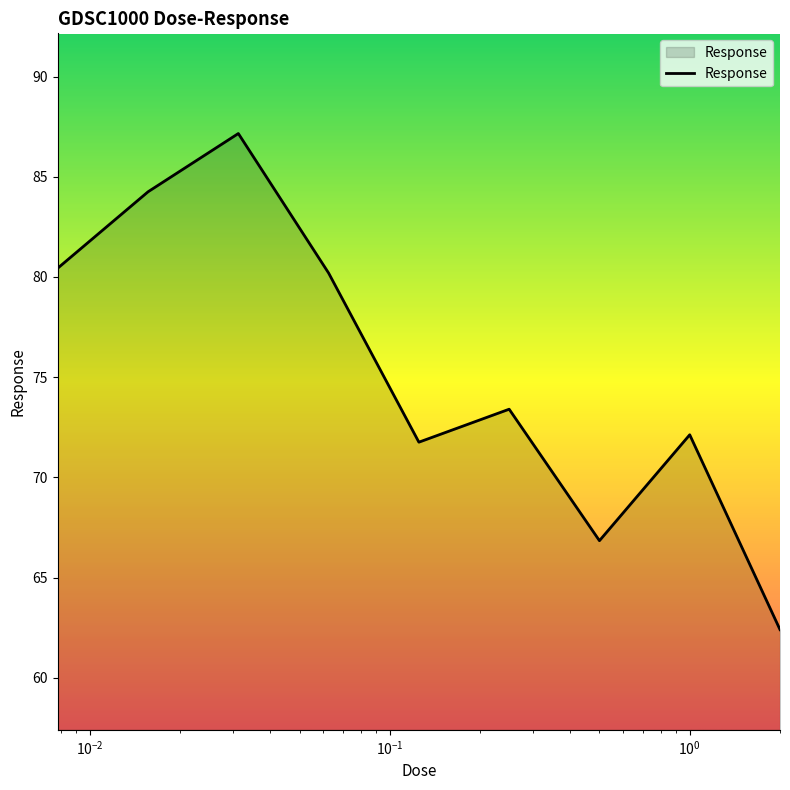

What is the greatest value displayed?

87.2